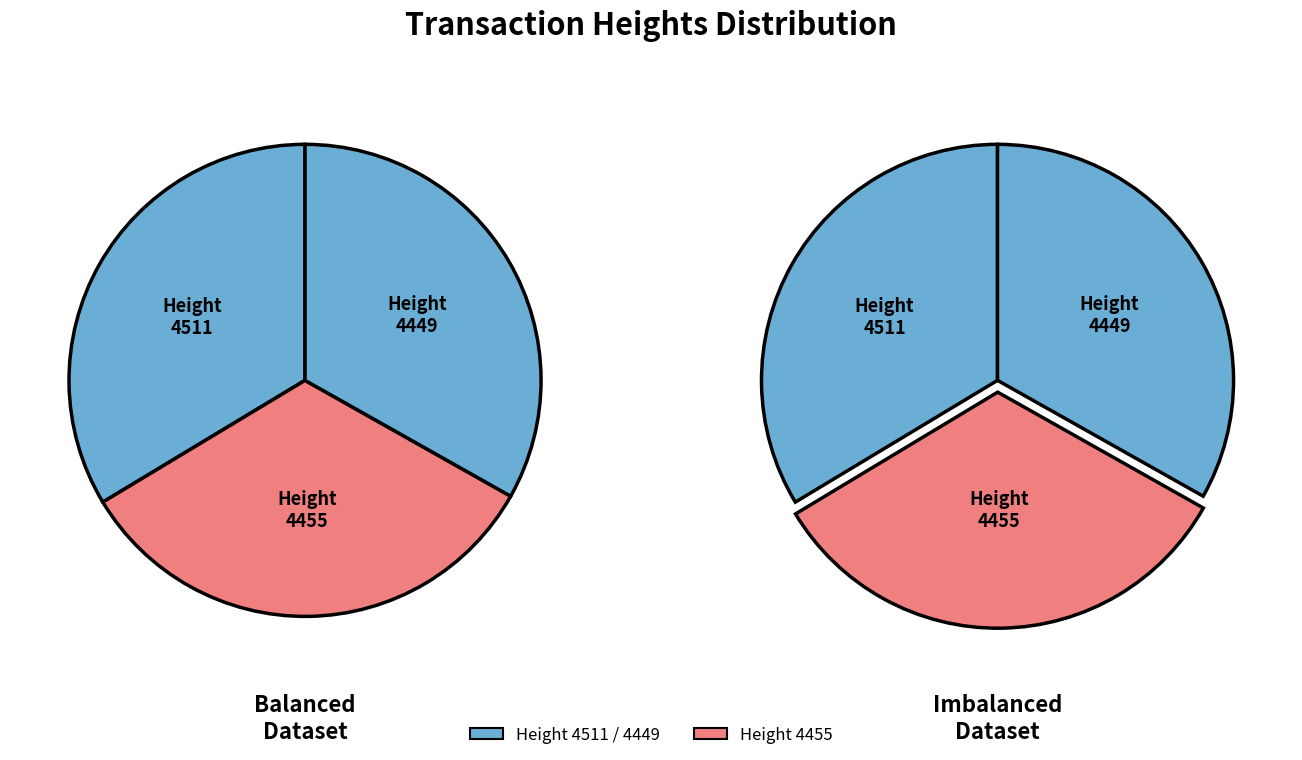

Which slice is the largest?

4511